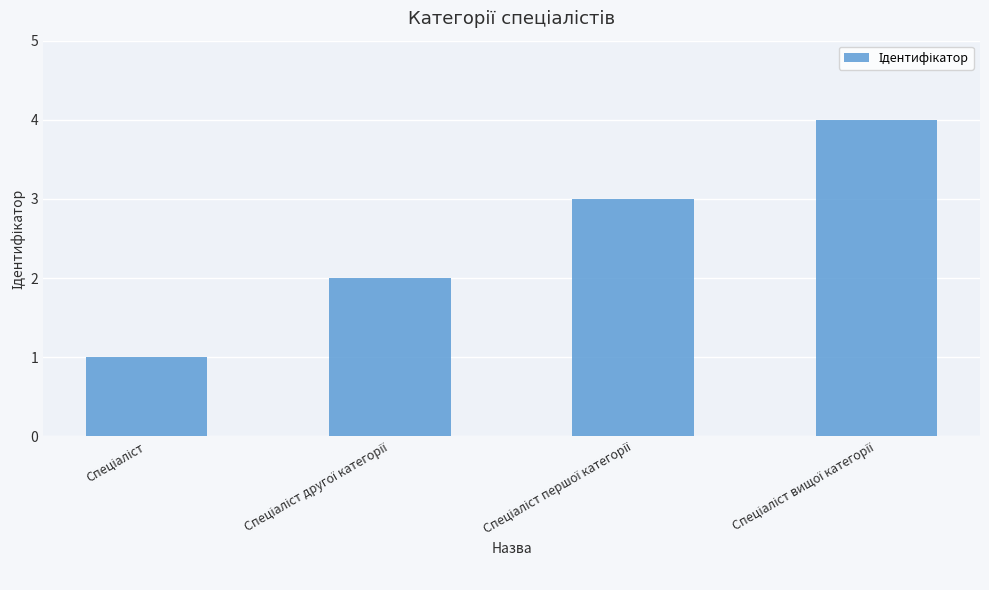

What is the greatest value displayed?

4